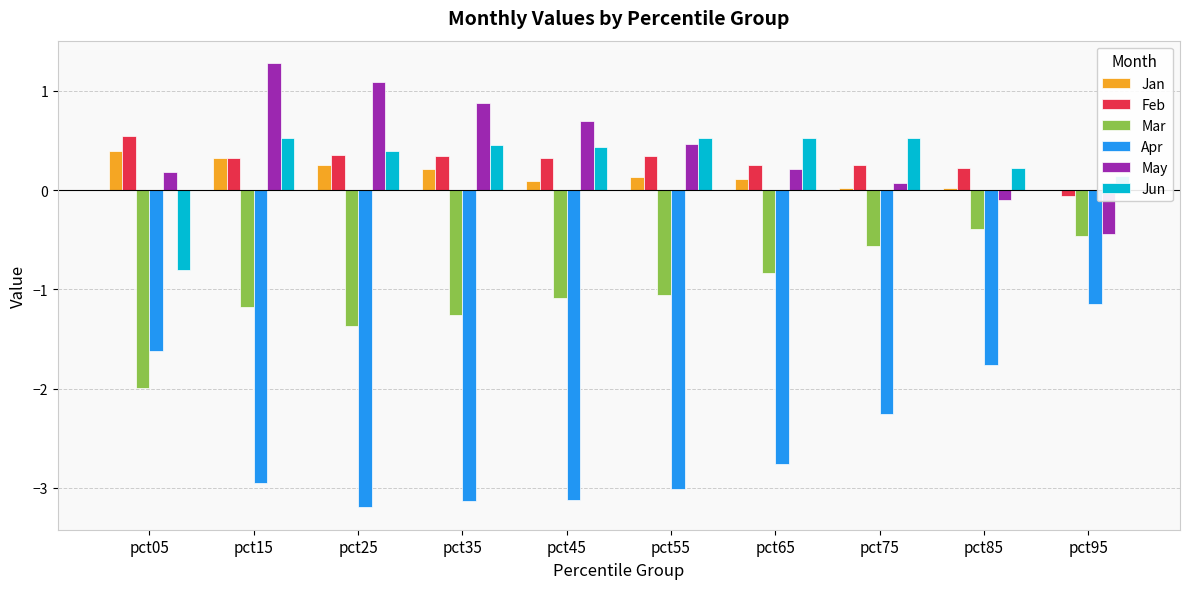

The value of Jan at pct35 is 0.2. True or false?

True